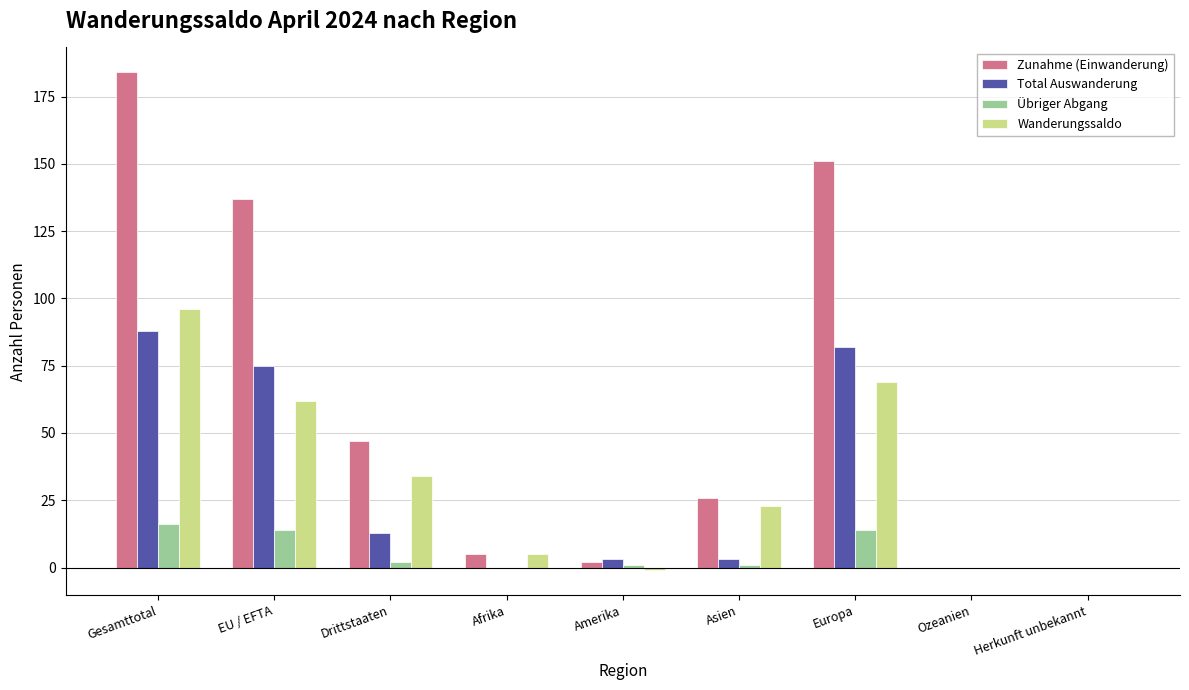

Between Gesamttotal and EU / EFTA, which series saw the biggest shift?

Zunahme (Einwanderung)